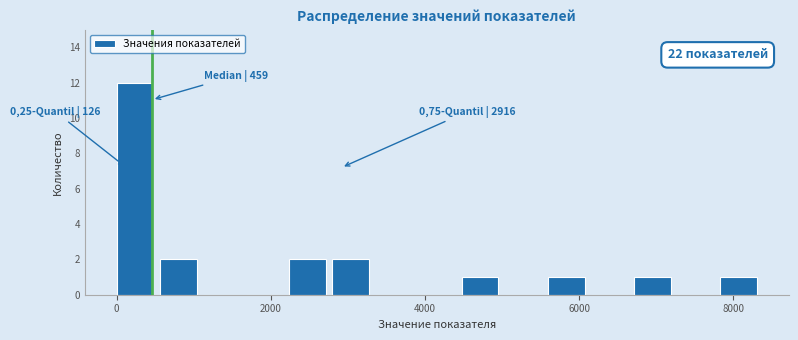

Read against the x-axis, roughly where is the centre of the tallest bar?

200